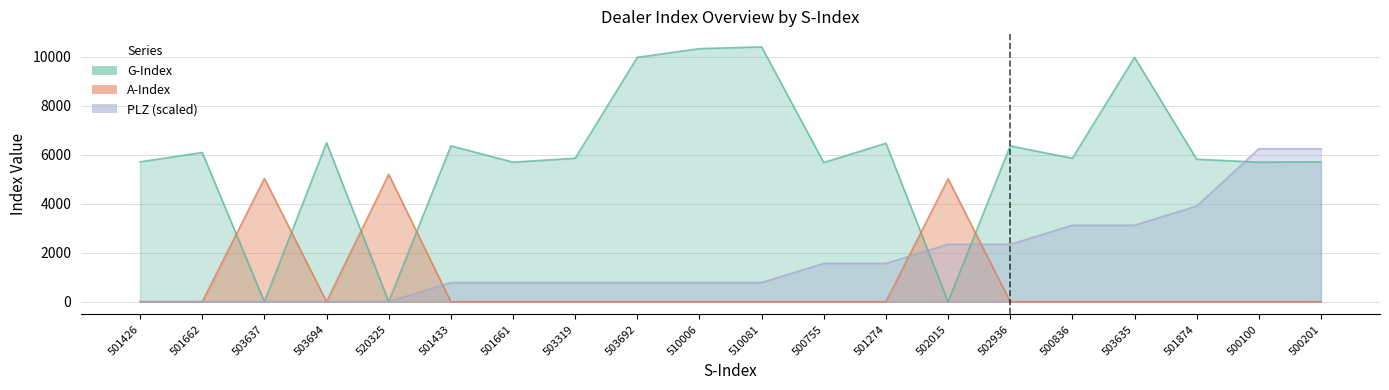

Read the PLZ_scaled value at 500201.

6245.4